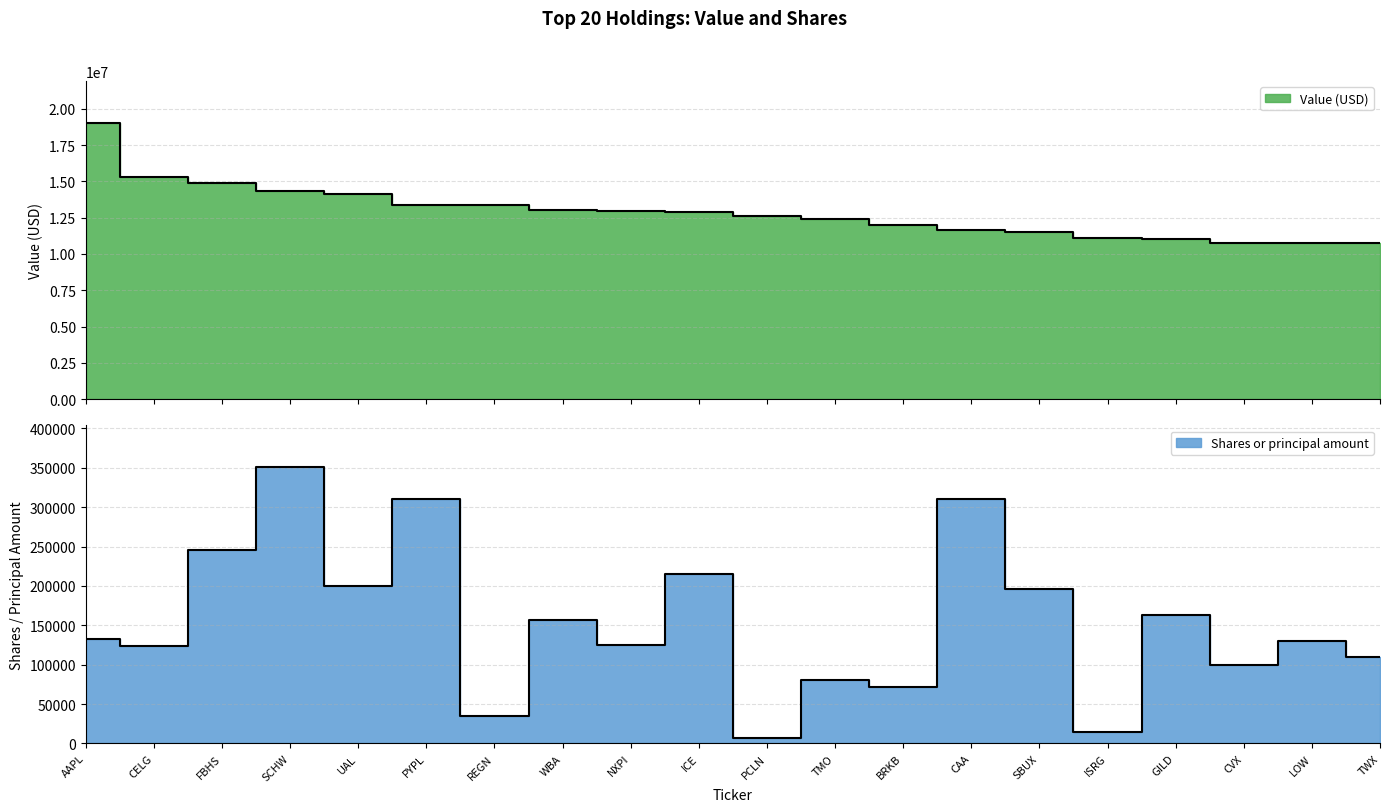

What is the label of the 9th point from the left?

NXPI